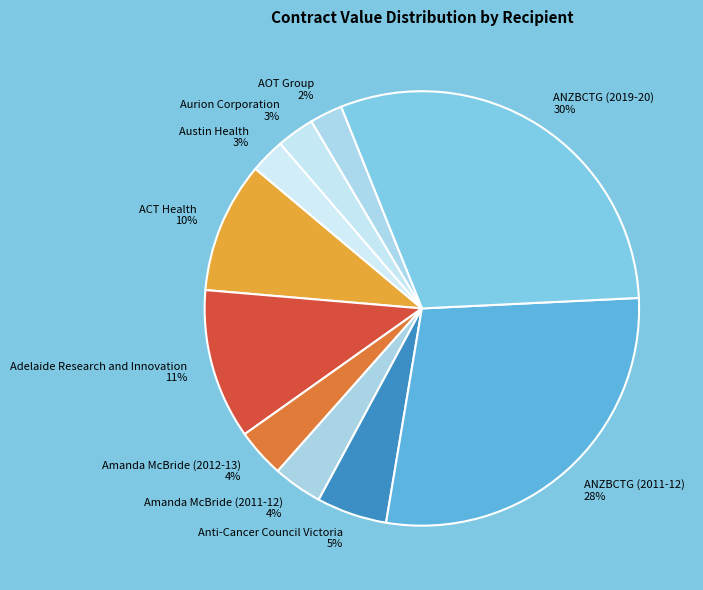

What is the ratio of the value at Amanda McBride (2012-13) to the value at Aurion Corporation?

1.3